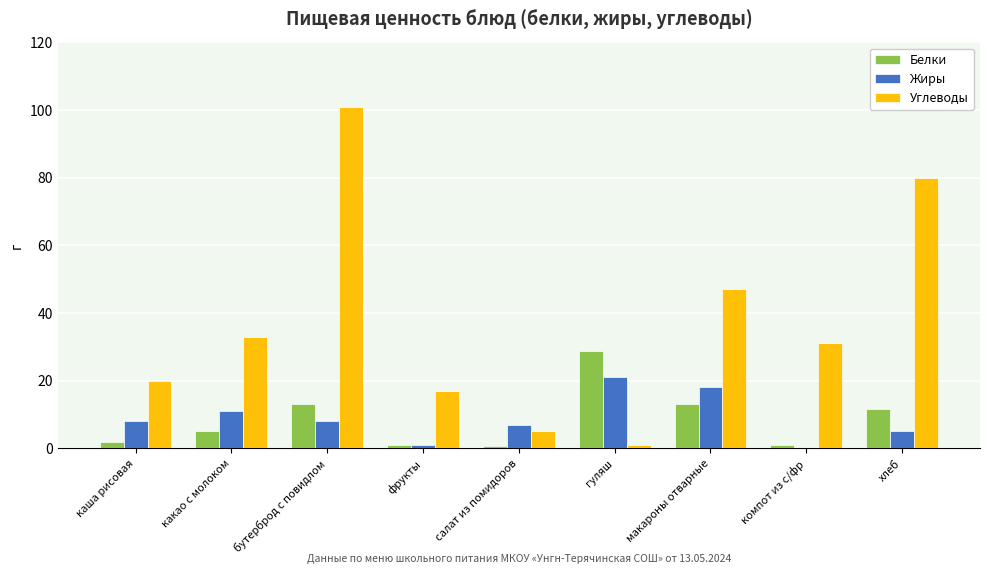

Which category has the highest value across all series?

бутерброд с повидлом